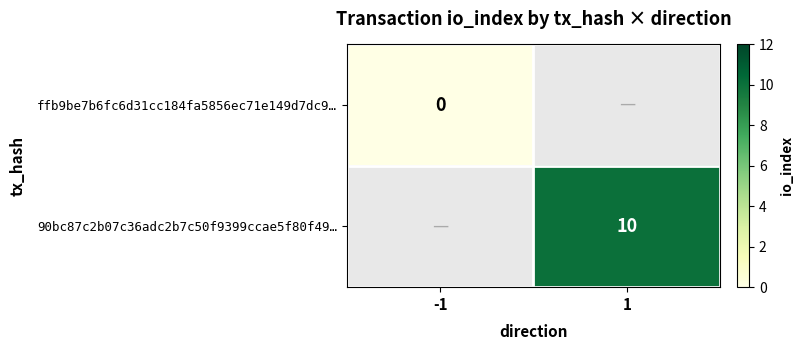

The 90bc87c2b07c36adc2b7c50f9399ccae5f80f49… series shows 10 at 1. True or false?

True